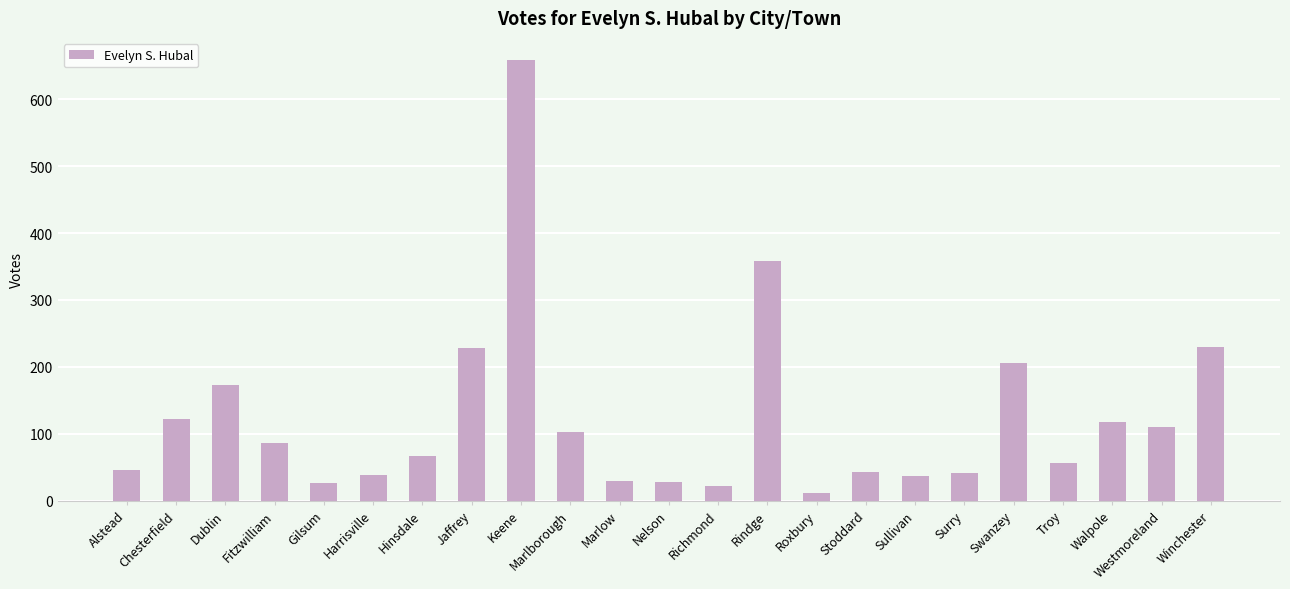

What is the label of the 2nd bar from the left?

Chesterfield